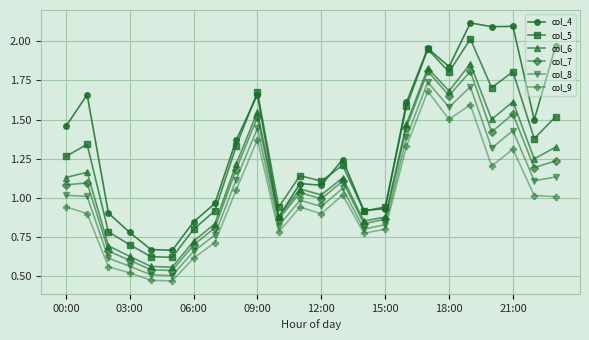

Which series has the largest total across all categories?

col_4